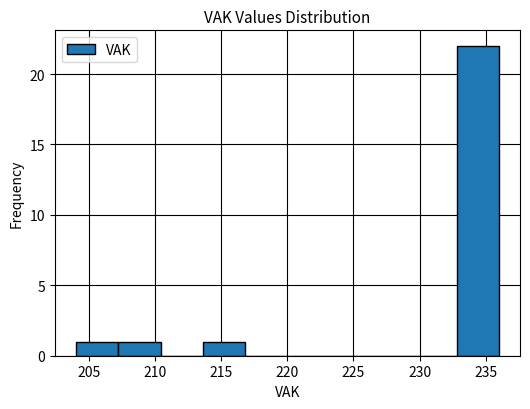

Reading left to right, transcribe this chart: for each bar, give the range it covers on the x-axis and its height. Neither the bar edges nor the heights are printed on the chart, so give them approximately, as read against the axes.

204.0 to 207.2: 1
207.2 to 210.4: 1
210.4 to 213.6: 0
213.6 to 216.8: 1
216.8 to 220.0: 0
220.0 to 223.2: 0
223.2 to 226.4: 0
226.4 to 229.6: 0
229.6 to 232.8: 0
232.8 to 236.0: 22